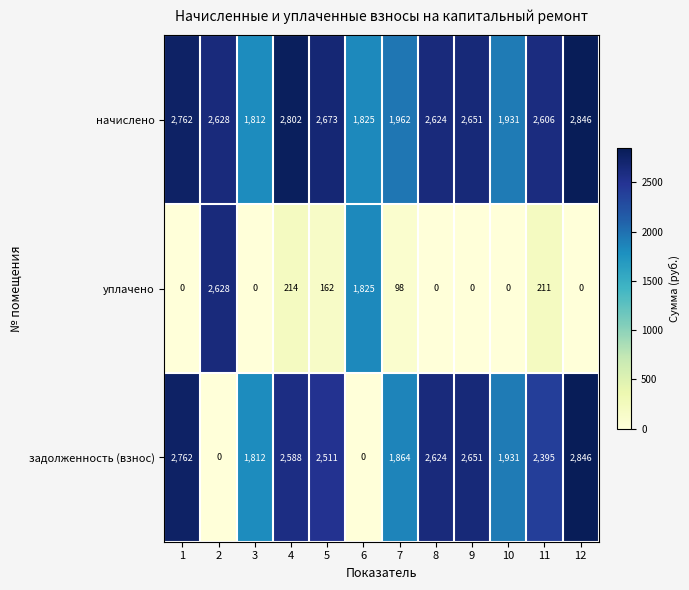

What is the total value across all series at 7?

3924